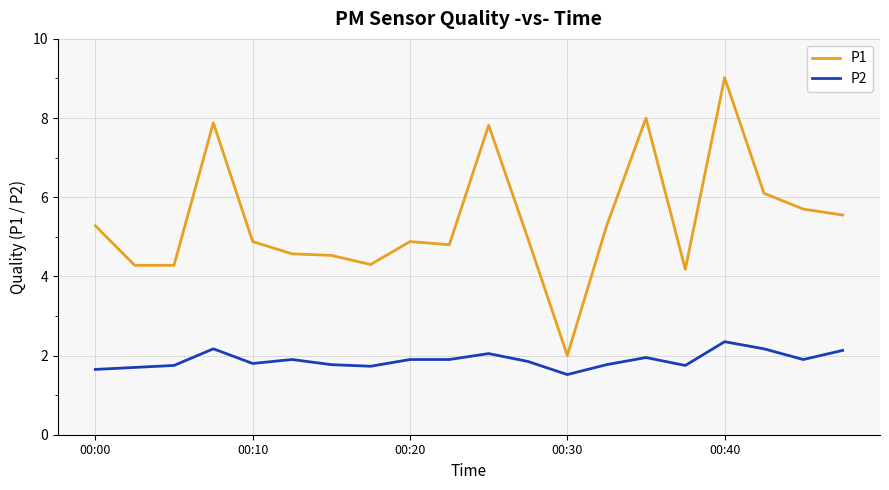

Which series has the largest total across all categories?

P1